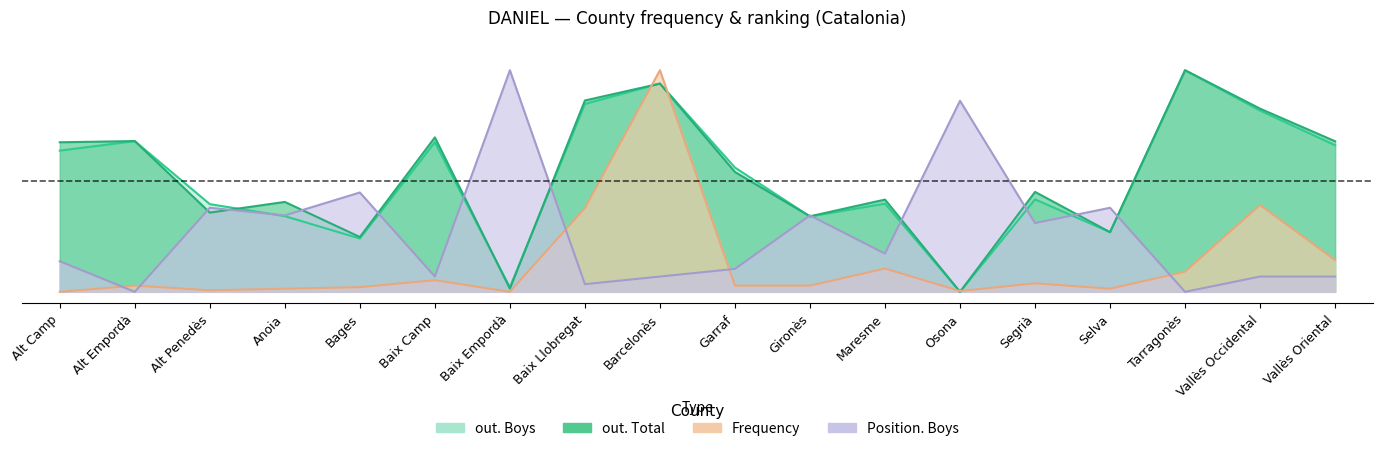

At how many categories does at least one series exceed 0?

18